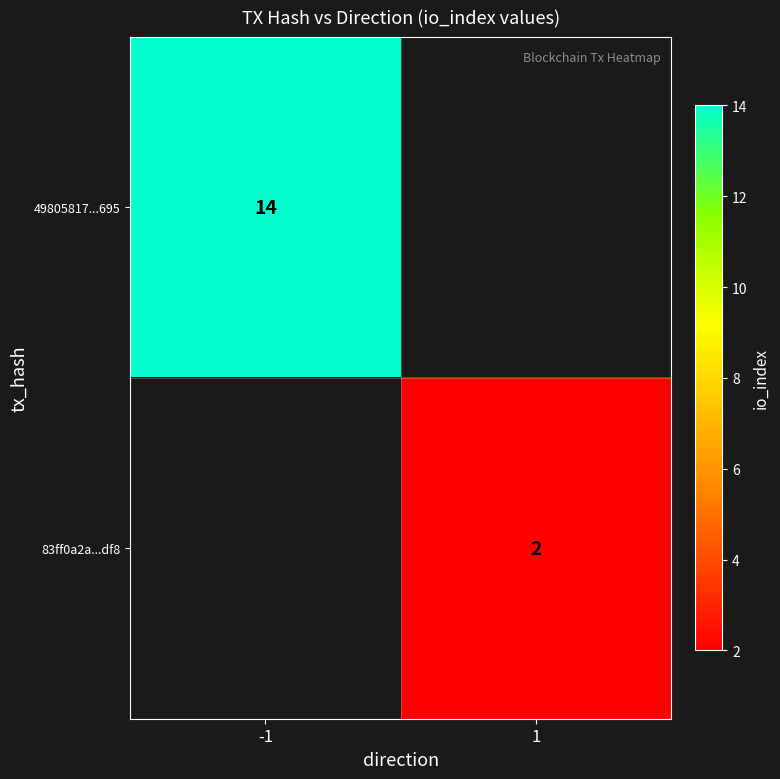

Is it true that 49805817...695 equals 6 at -1?

False